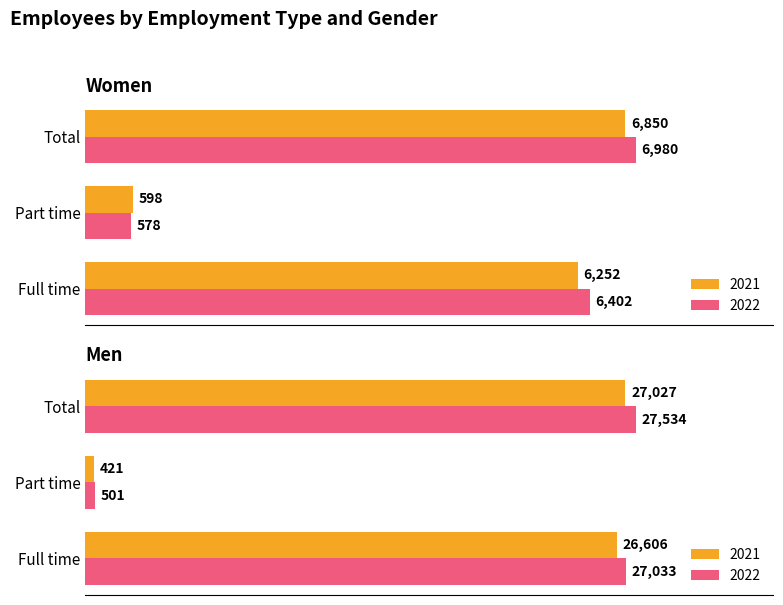

Is the value of 2021 at Women Total greater than the value of 2022 at Men Part time?

Yes